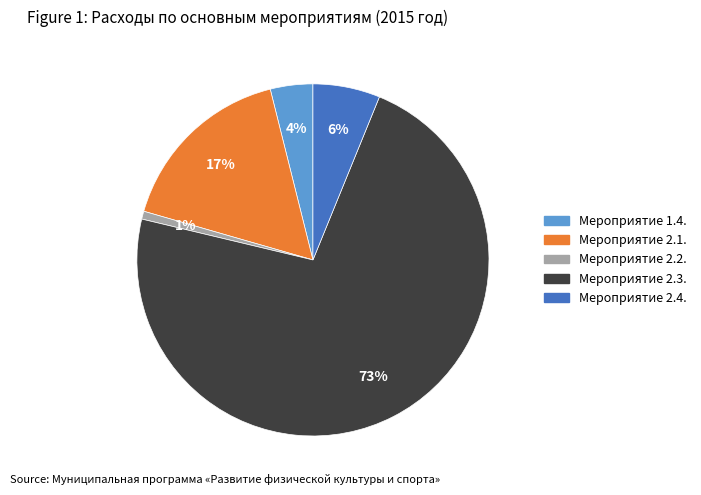

Is there any slice that represents more than half of the pie?

Yes